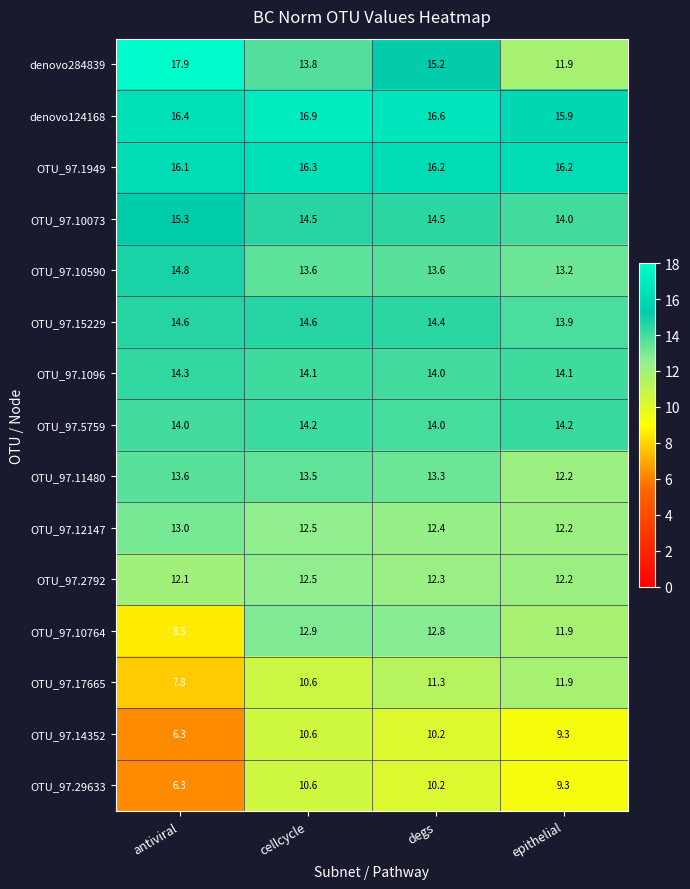

What is the sum of the OTU_97.11480 values at cellcycle and degs?

26.8